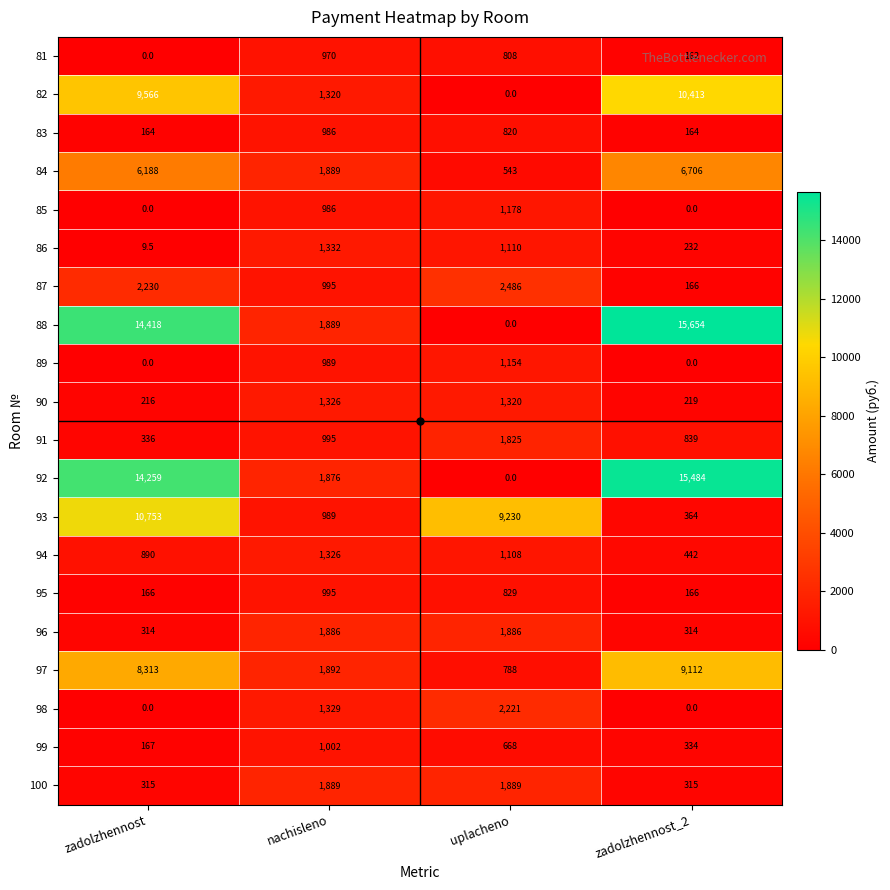

The value of 87 at zadolzhennost is 2230.0. True or false?

True